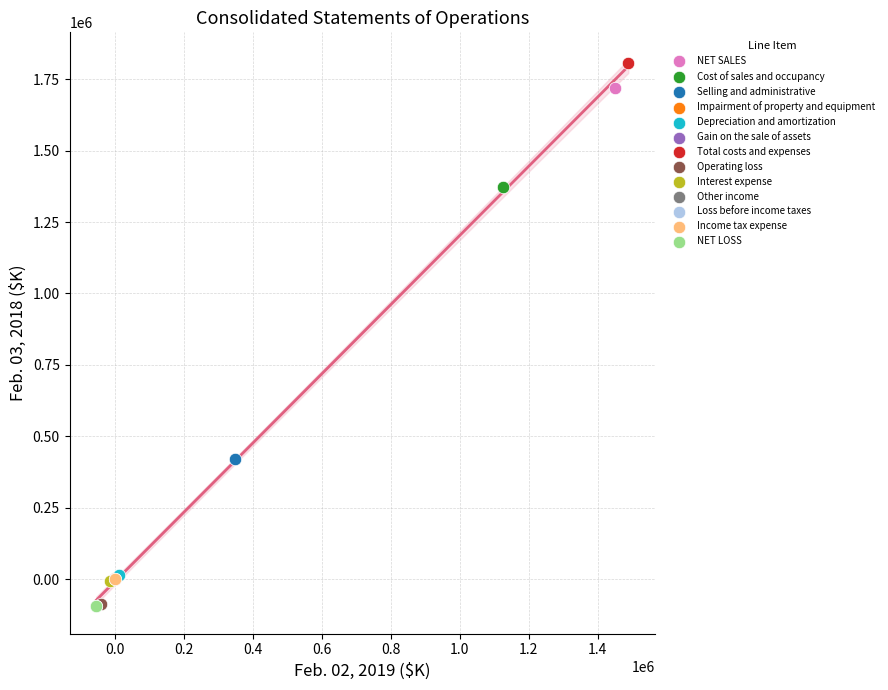

What are all the series names shown in the legend?

NET SALES, Cost of sales and occupancy, Selling and administrative, Impairment of property and equipment, Depreciation and amortization, Gain on the sale of assets, Total costs and expenses, Operating loss, Interest expense, Other income, Loss before income taxes, Income tax expense, NET LOSS